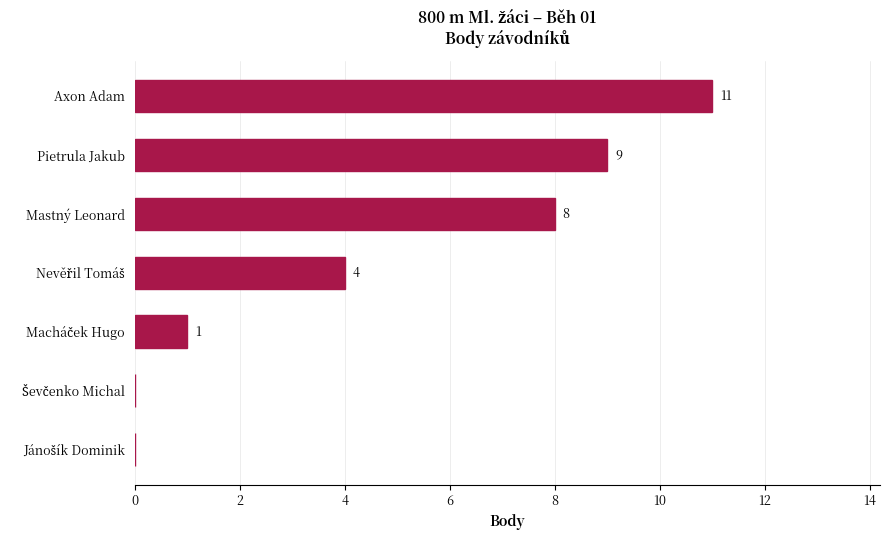

The value at Axon Adam is 11. True or false?

True